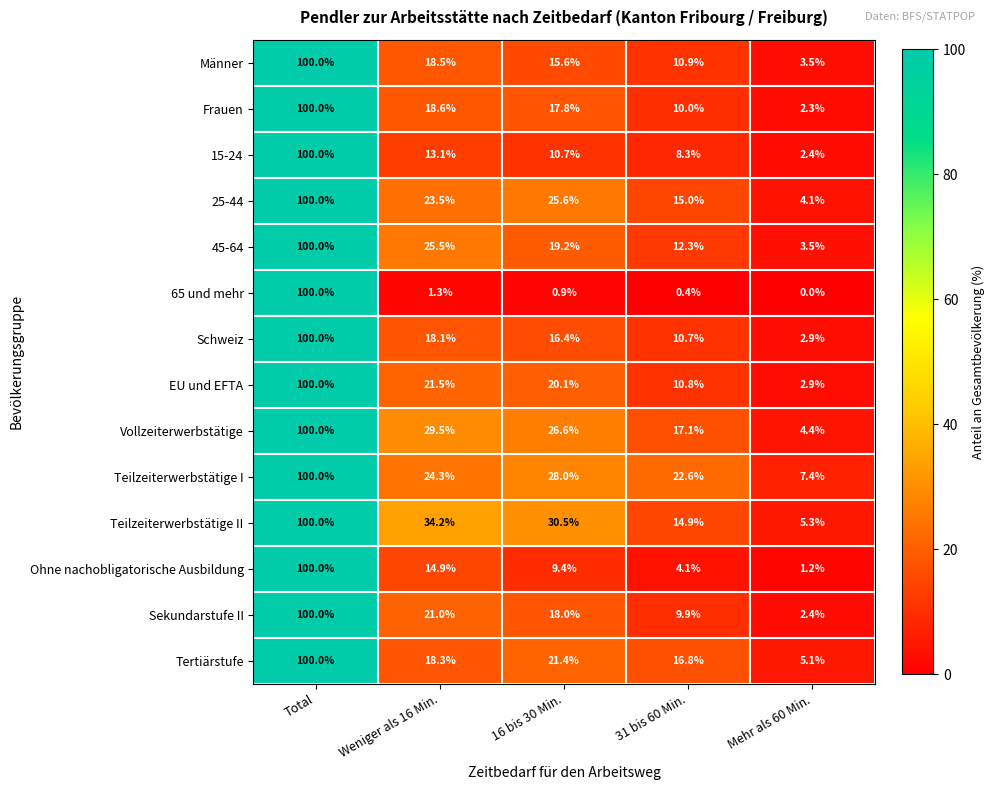

What is the total value across all series at Weniger als 16 Min.?

282.3